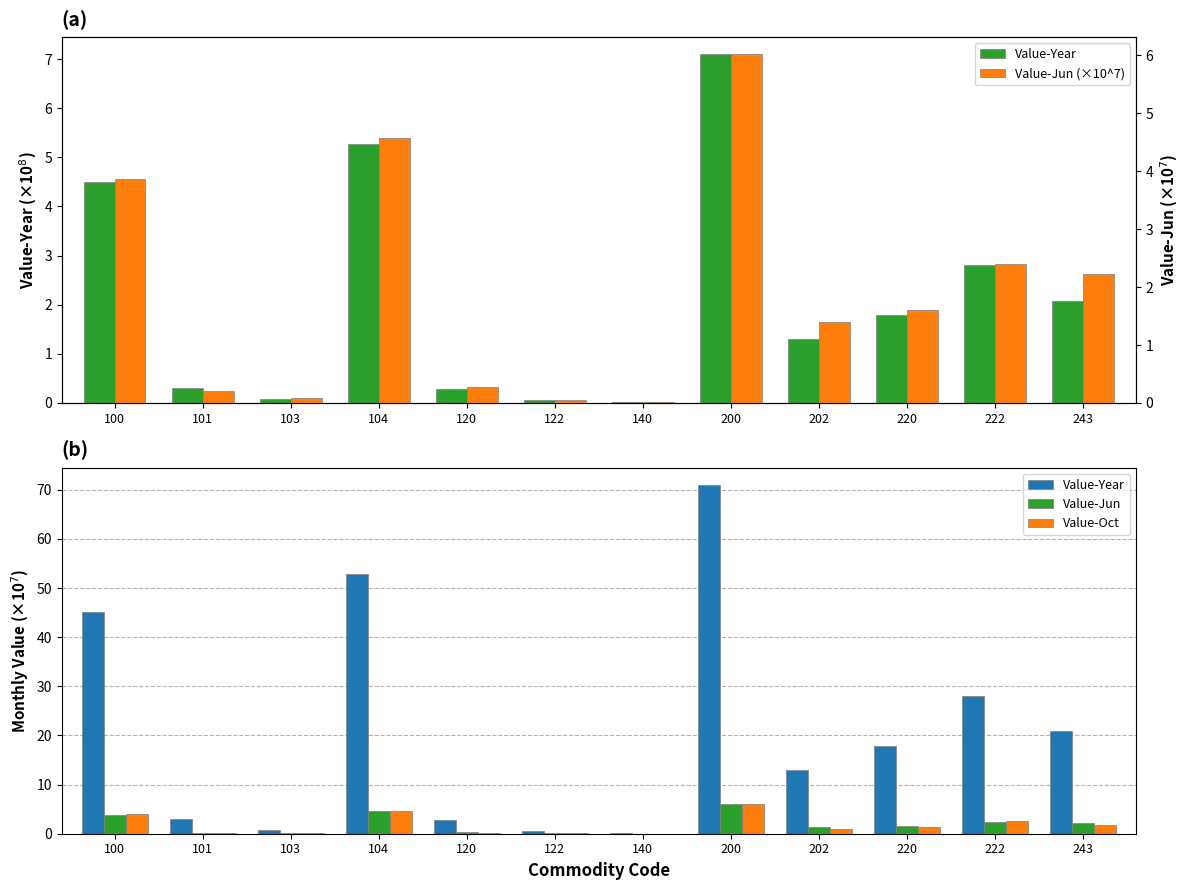

What is the difference between the maximum and minimum values in the Value-Oct series?

5.9